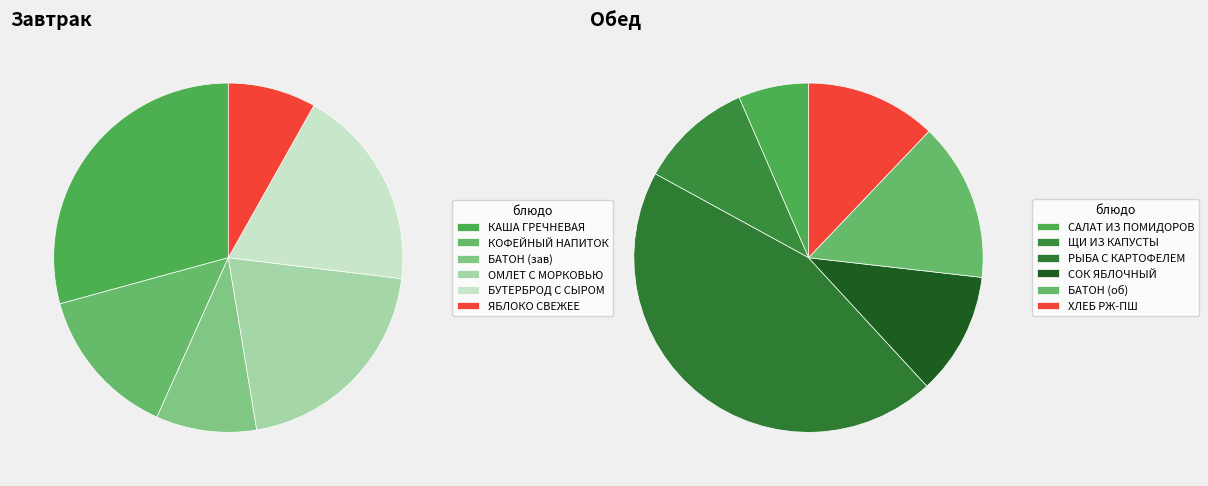

To the nearest percent, what is the difference between the largest and smallest slice percentages?

38%